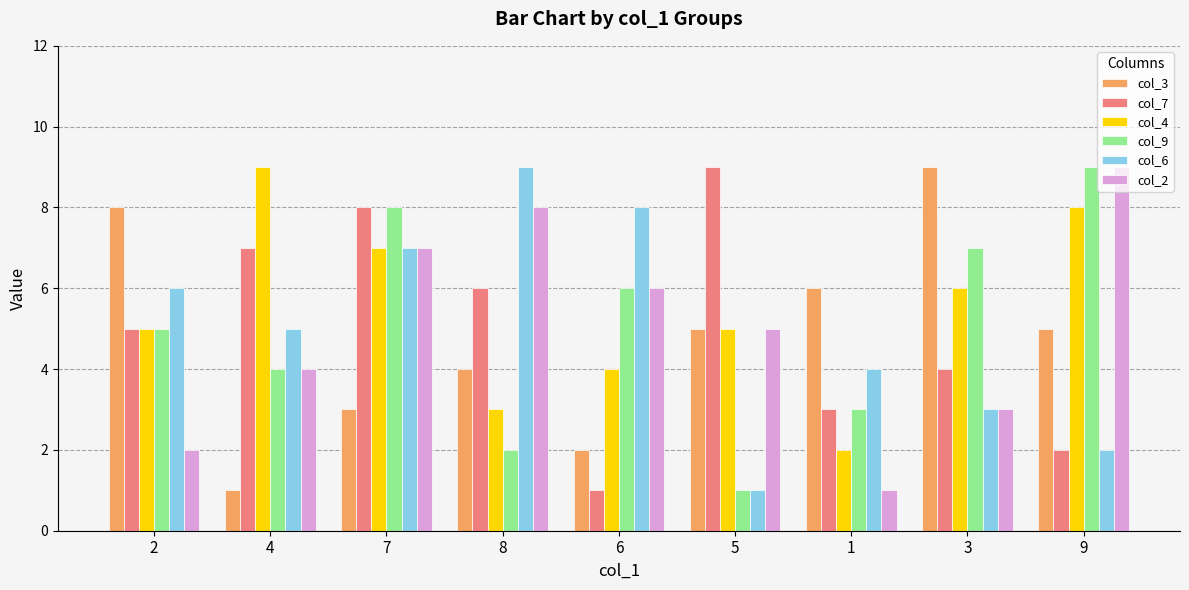

Count the col_2 values in the range 3 to 7.

5